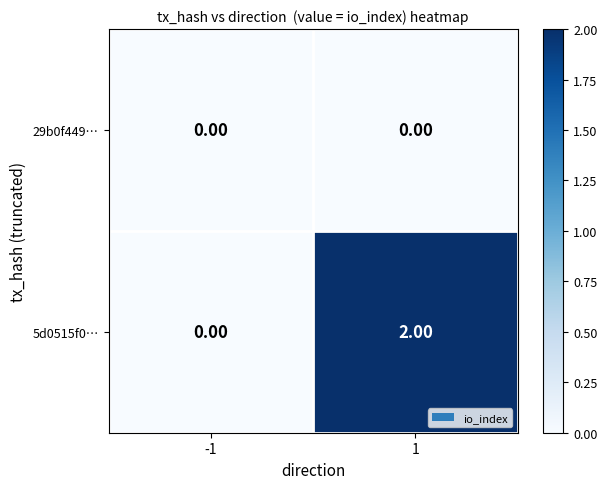

Count the number of categories in the chart.

2